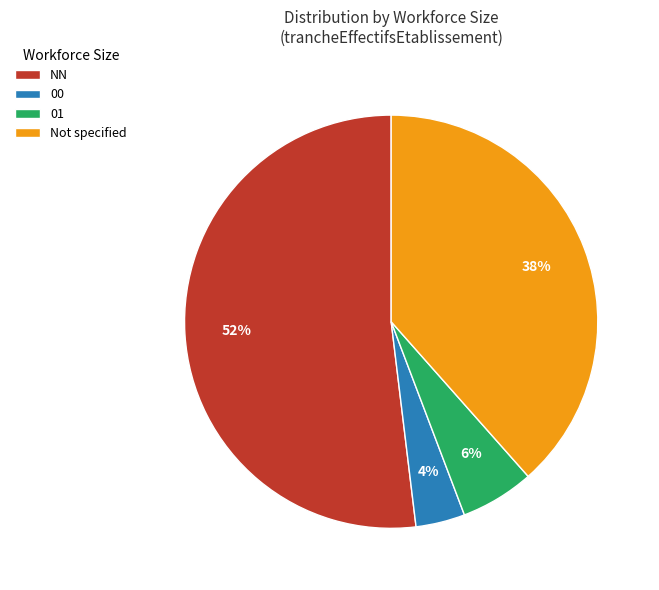

What is the smallest slice in the pie chart?

00